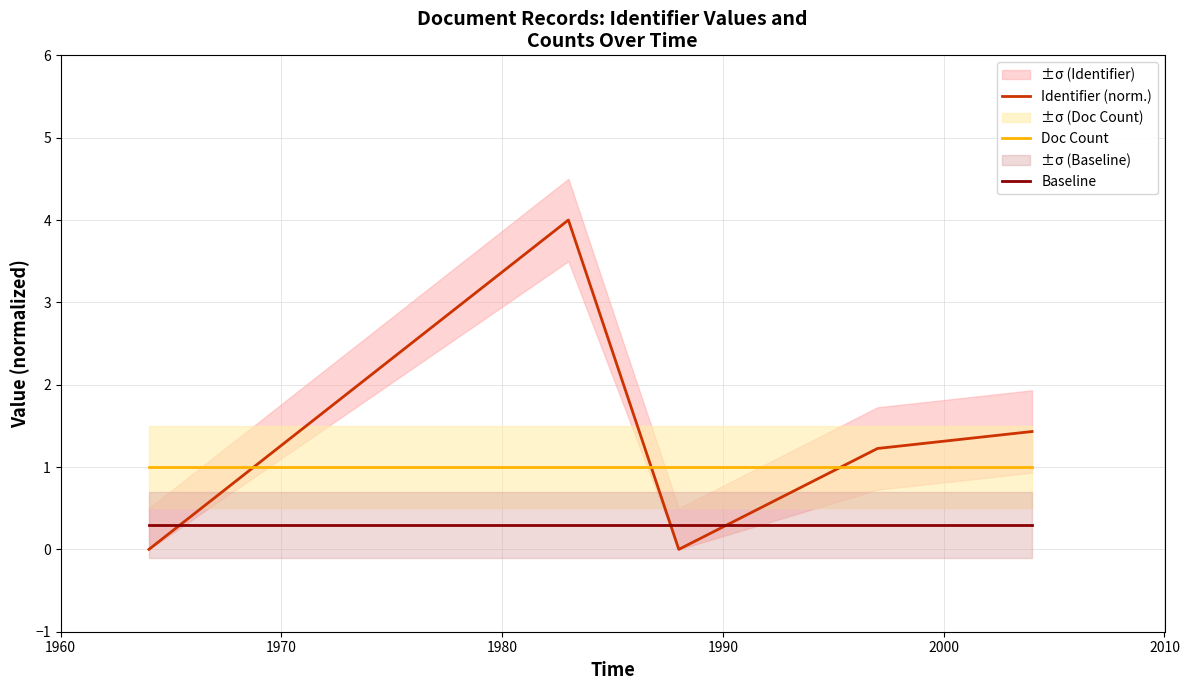

Which series ends up on top after the final intersection of Doc Count and Identifier (norm.)?

Identifier (norm.)